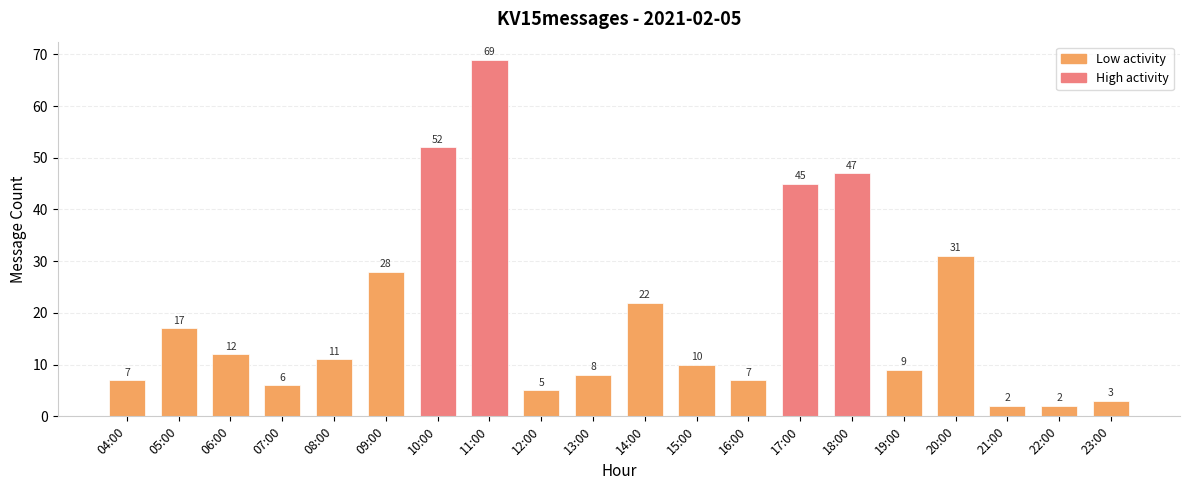

How many data points does each series have?

20